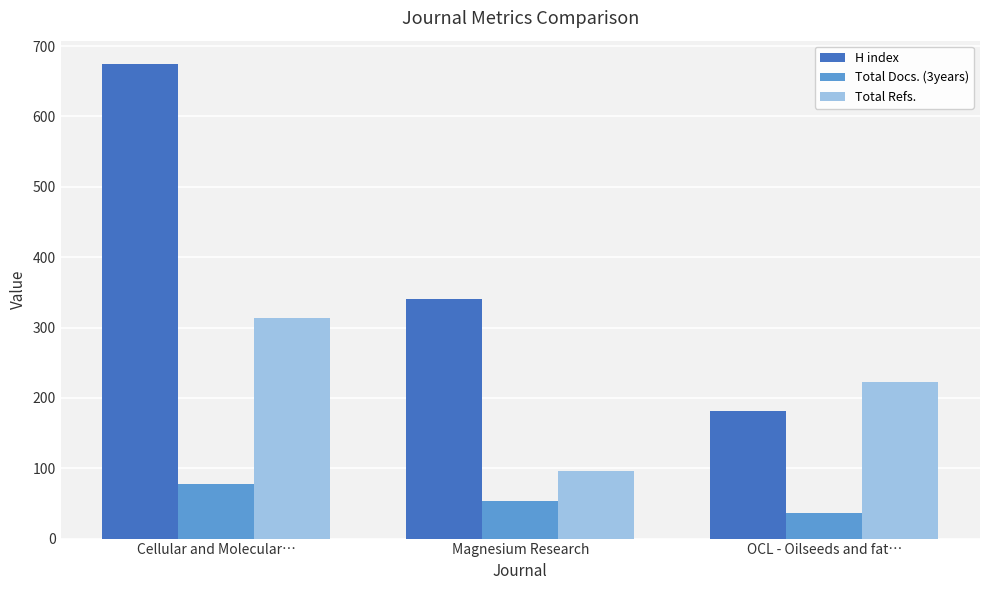

What is the approximate value of Total Docs. (3years) at Cellular and Molecular…, to the nearest 5?

80